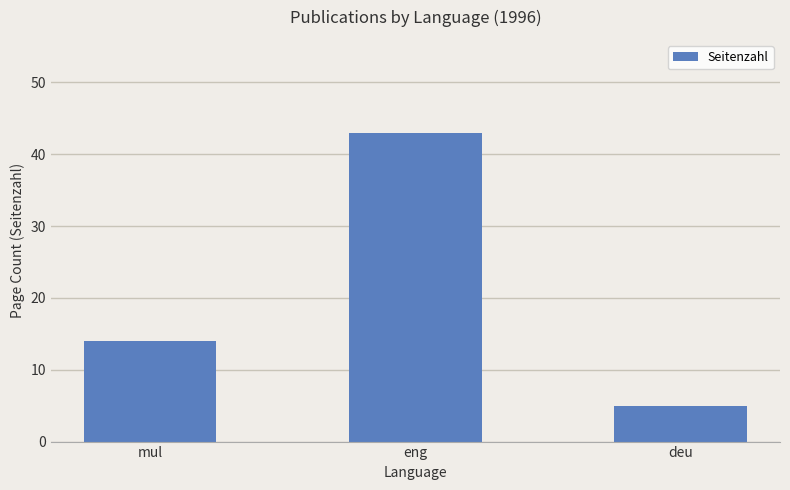

List the labels in order of value, largest first.

eng, mul, deu